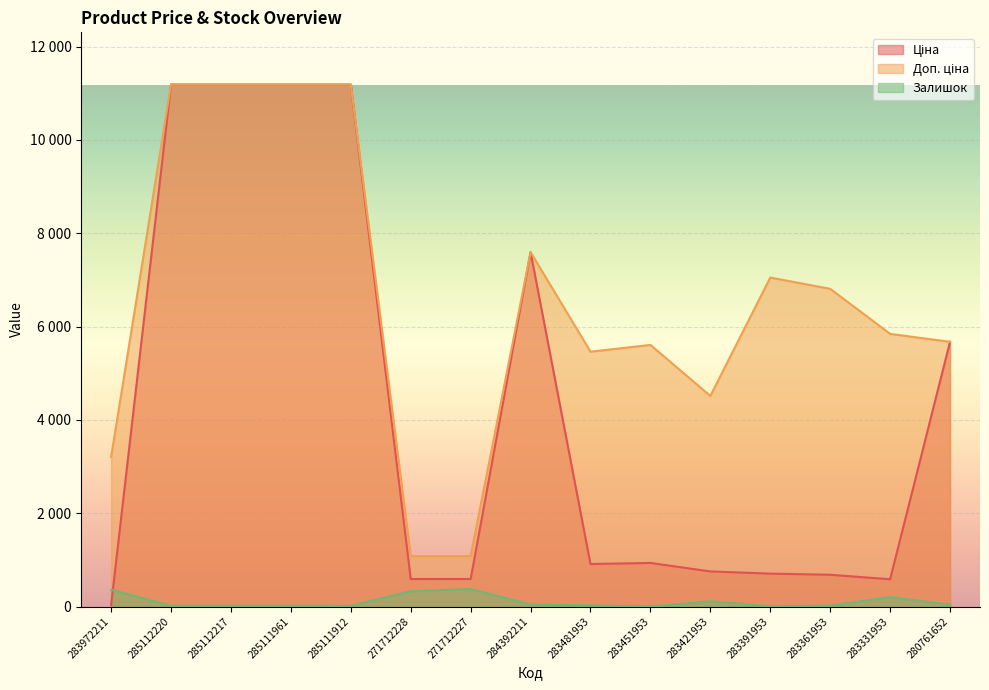

What is the difference between the Доп. ціна values at 283972211 and 283481953?

2257.3